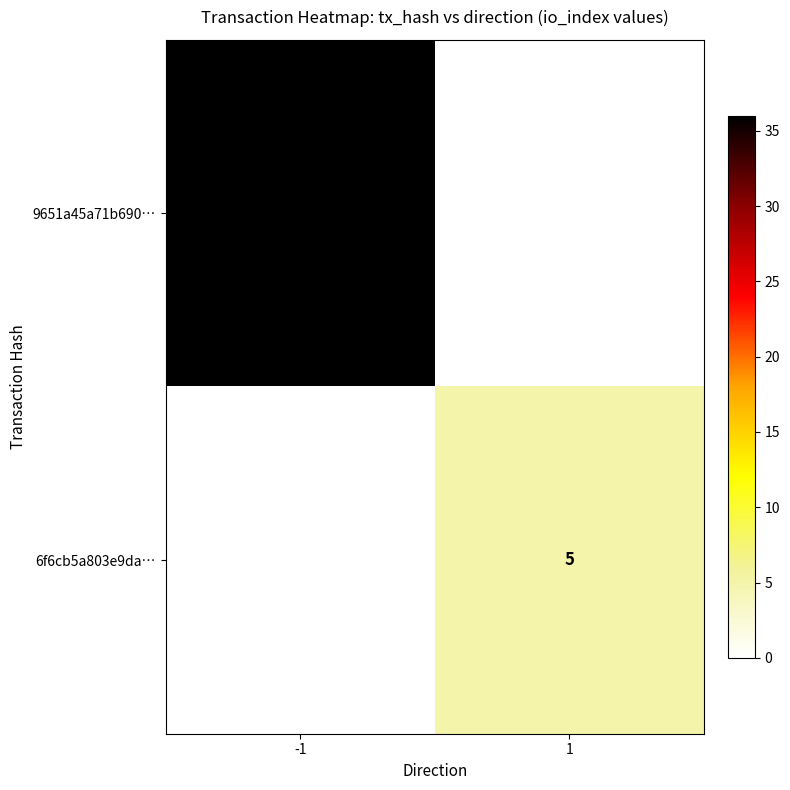

The 6f6cb5a803e9da… series shows 5 at 1. True or false?

True